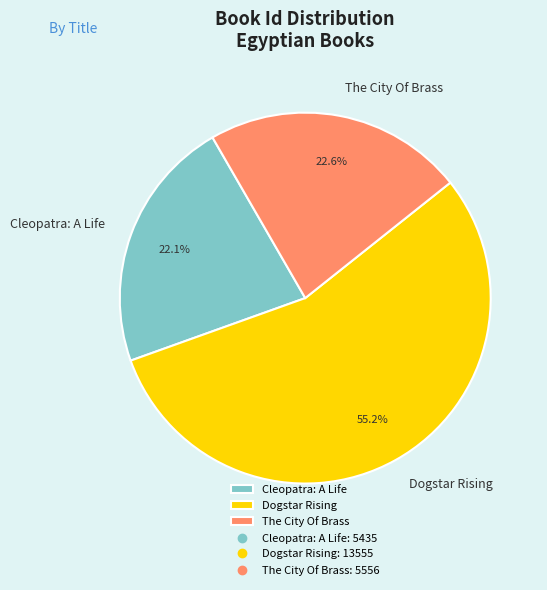

Count the number of slices in the pie.

3